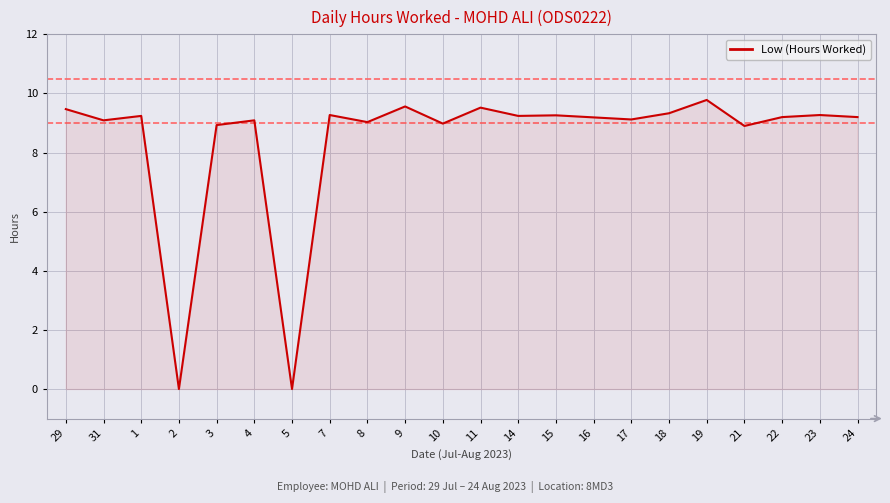

What is the maximum value shown in the chart?

9.8